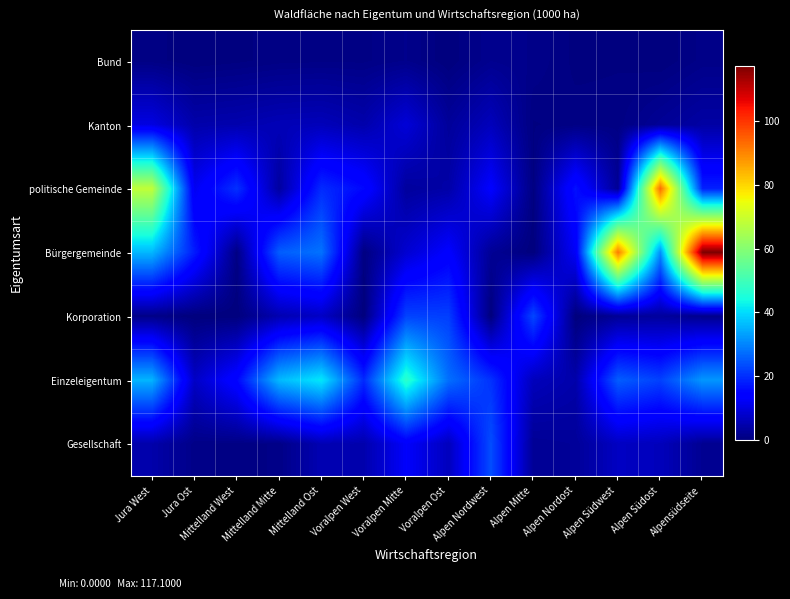

Reading left to right, list all the values displayed in this chart.

Bund: Jura West=0.7	Jura Ost=0.0	Mittelland West=0.3	Mittelland Mitte=0.7	Mittelland Ost=0.8	Voralpen West=0.8	Voralpen Mitte=1.4	Voralpen Ost=0.0	Alpen Nordwest=1.8	Alpen Mitte=1.3	Alpen Nordost=0.3	Alpen Südwest=0.4	Alpen Südost=0.0	Alpensüdseite=1.1
Kanton: Jura West=10.1	Jura Ost=4.6	Mittelland West=5.0	Mittelland Mitte=5.8	Mittelland Ost=6.1	Voralpen West=4.7	Voralpen Mitte=9.2	Voralpen Ost=2.9	Alpen Nordwest=6.3	Alpen Mitte=0.4	Alpen Nordost=0.7	Alpen Südwest=0.7	Alpen Südost=2.5	Alpensüdseite=3.9
politische Gemeinde: Jura West=68.3	Jura Ost=11.8	Mittelland West=20.3	Mittelland Mitte=3.5	Mittelland Ost=19.6	Voralpen West=15.4	Voralpen Mitte=3.2	Voralpen Ost=4.3	Alpen Nordwest=13.5	Alpen Mitte=0.4	Alpen Nordost=16.6	Alpen Südwest=2.4	Alpen Südost=92.9	Alpensüdseite=18.4
Bürgergemeinde: Jura West=35.9	Jura Ost=17.8	Mittelland West=0.7	Mittelland Mitte=25.5	Mittelland Ost=27.9	Voralpen West=0.4	Voralpen Mitte=8.5	Voralpen Ost=13.6	Alpen Nordwest=2.4	Alpen Mitte=0.0	Alpen Nordost=12.6	Alpen Südwest=91.2	Alpen Südost=31.2	Alpensüdseite=117.1
Korporation: Jura West=1.1	Jura Ost=0.0	Mittelland West=0.0	Mittelland Mitte=5.2	Mittelland Ost=7.3	Voralpen West=0.0	Voralpen Mitte=22.4	Voralpen Ost=21.9	Alpen Nordwest=0.0	Alpen Mitte=22.9	Alpen Nordost=0.0	Alpen Südwest=2.5	Alpen Südost=3.2	Alpensüdseite=1.5
Einzeleigentum: Jura West=35.5	Jura Ost=7.3	Mittelland West=15.1	Mittelland Mitte=36.1	Mittelland Ost=41.4	Voralpen West=19.5	Voralpen Mitte=47.1	Voralpen Ost=27.5	Alpen Nordwest=20.4	Alpen Mitte=6.3	Alpen Nordost=4.6	Alpen Südwest=25.5	Alpen Südost=22.2	Alpensüdseite=32.2
Gesellschaft: Jura West=4.6	Jura Ost=1.1	Mittelland West=0.7	Mittelland Mitte=1.0	Mittelland Ost=5.5	Voralpen West=4.8	Voralpen Mitte=12.9	Voralpen Ost=6.4	Alpen Nordwest=23.6	Alpen Mitte=2.4	Alpen Nordost=2.8	Alpen Südwest=7.0	Alpen Südost=6.3	Alpensüdseite=2.1